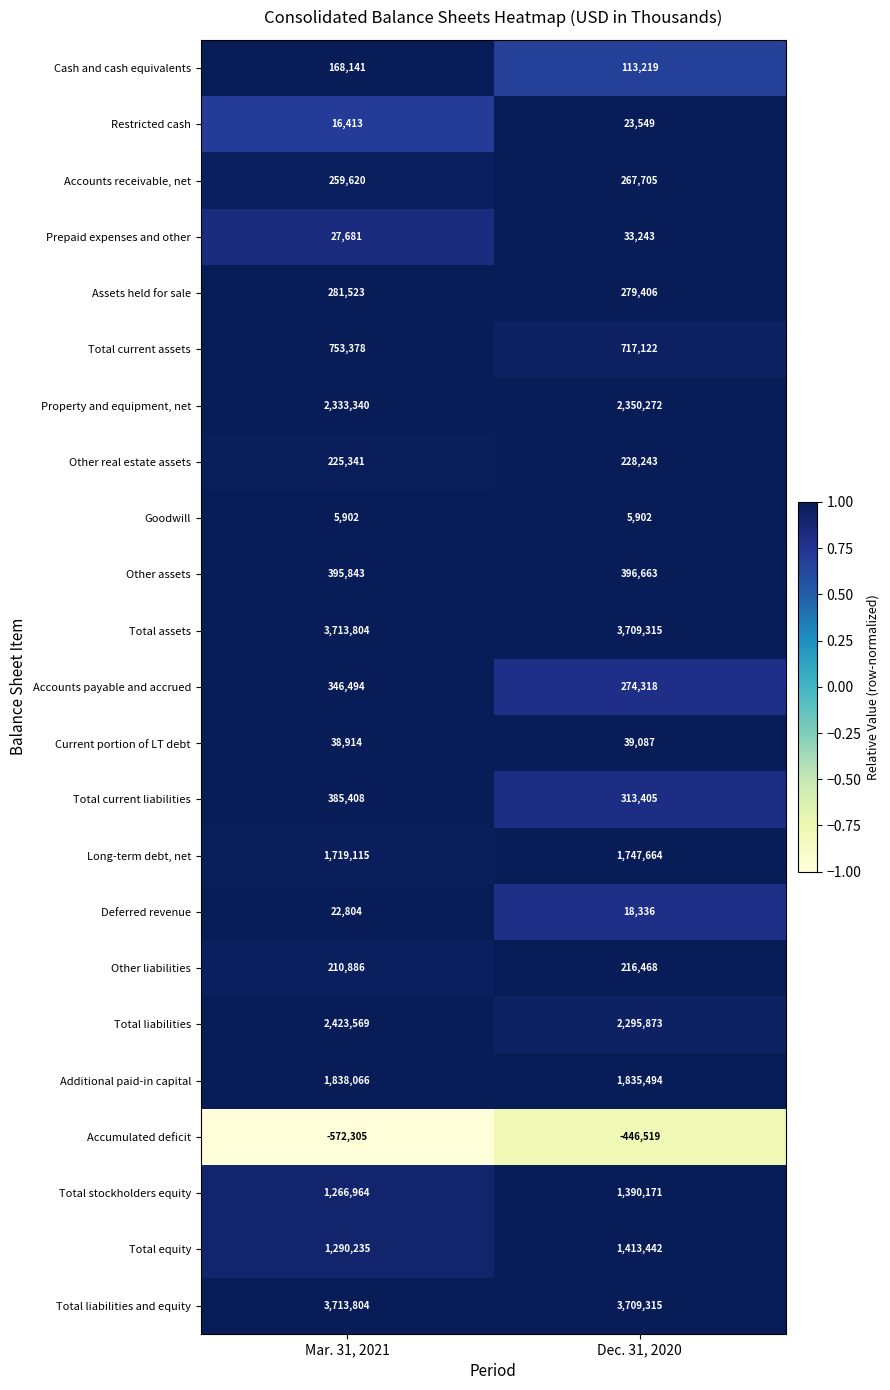

What is the sum of the Accounts payable and accrued values at Mar. 31, 2021 and Dec. 31, 2020?

620812